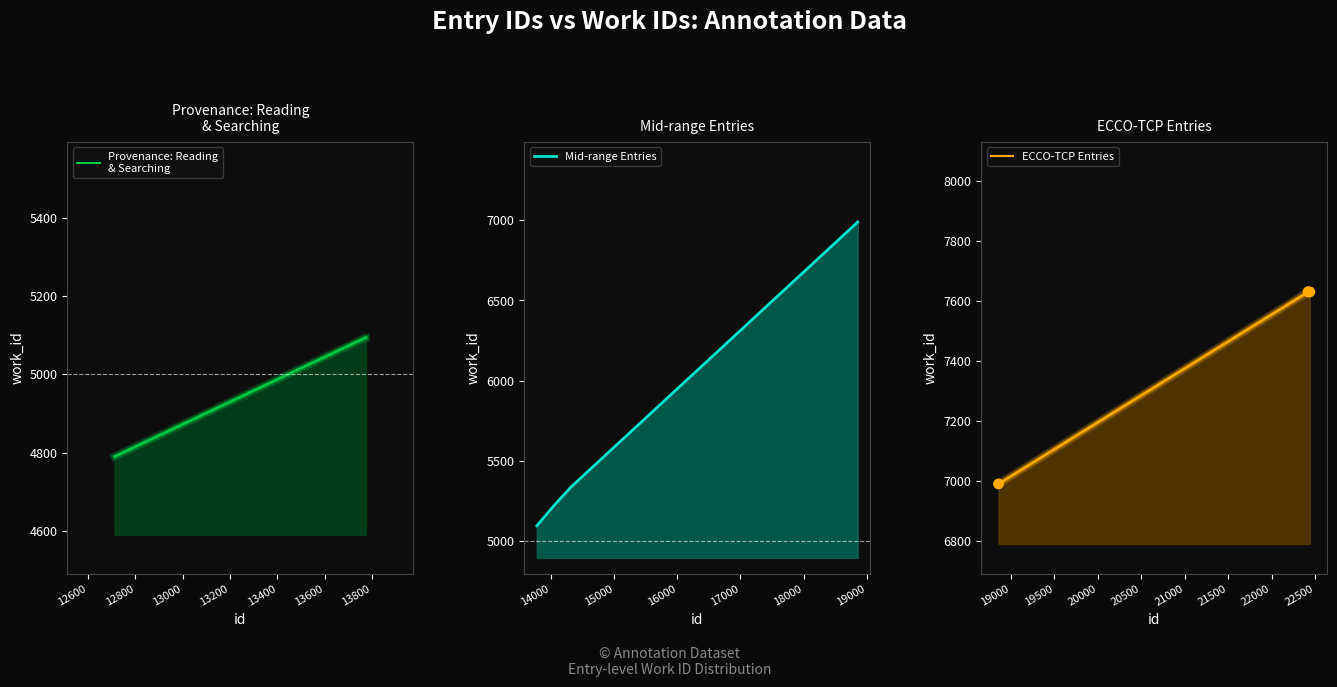

Which series has the largest total across all categories?

ECCO-TCP Entries